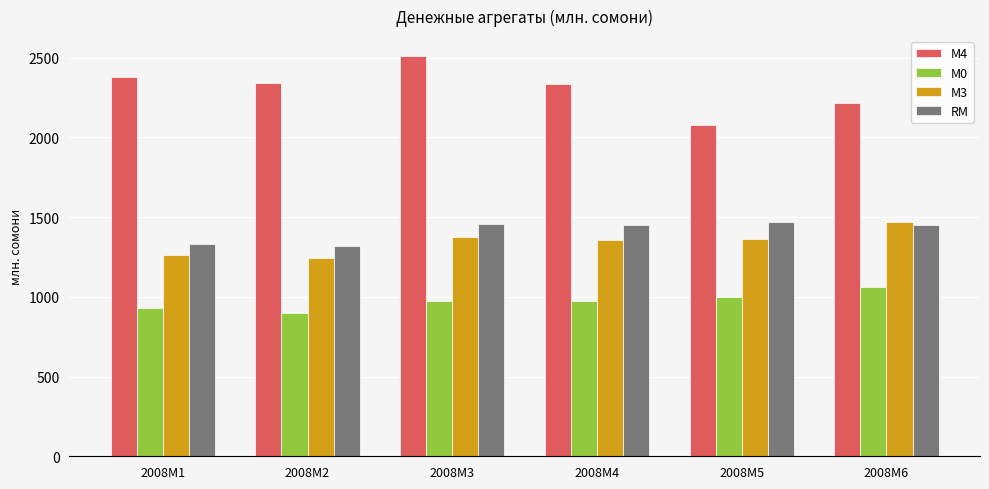

How many bars are there in each group?

4